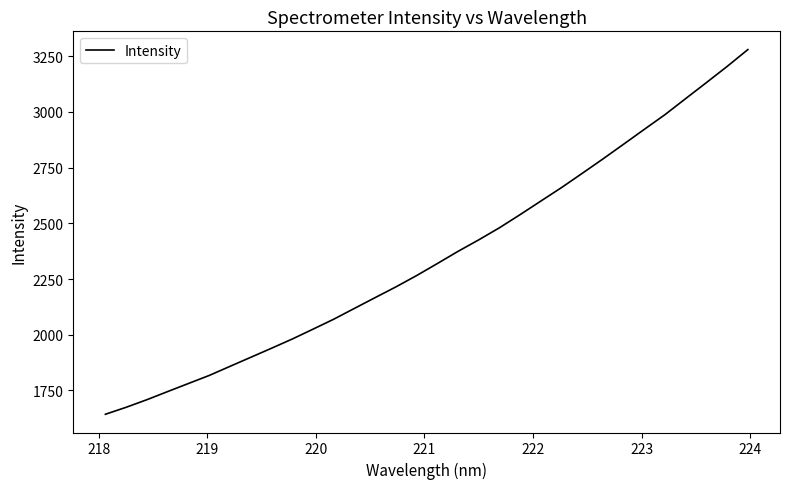

What is the maximum value shown in the chart?

3279.9